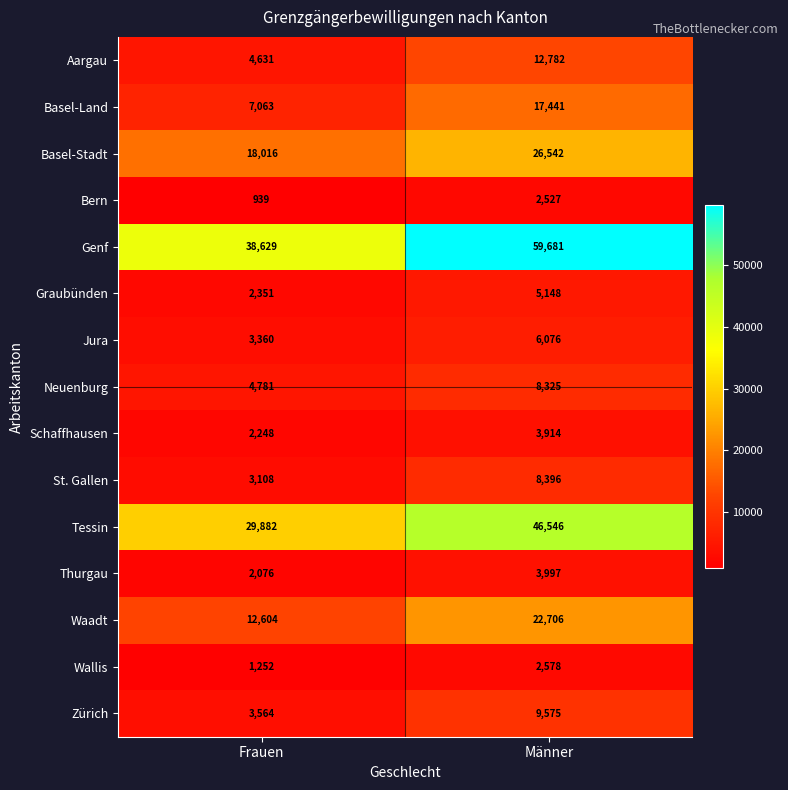

The Basel-Stadt series shows 26542 at Männer. True or false?

True